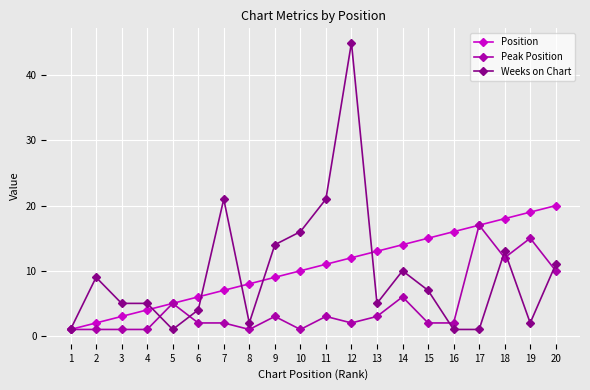

At which category is the sum across all series the highest?

12